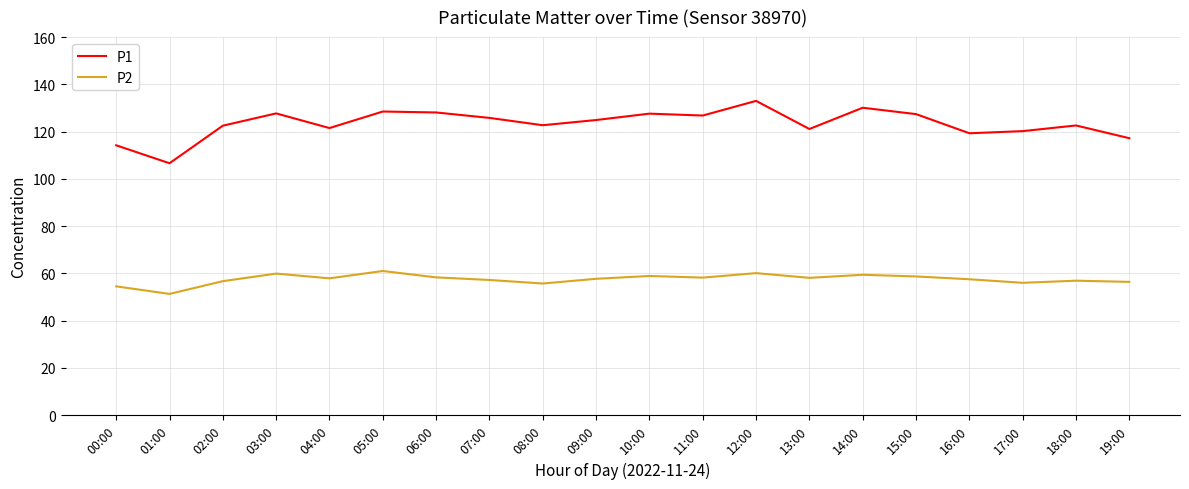

What is the average value of the P1 series?

123.4